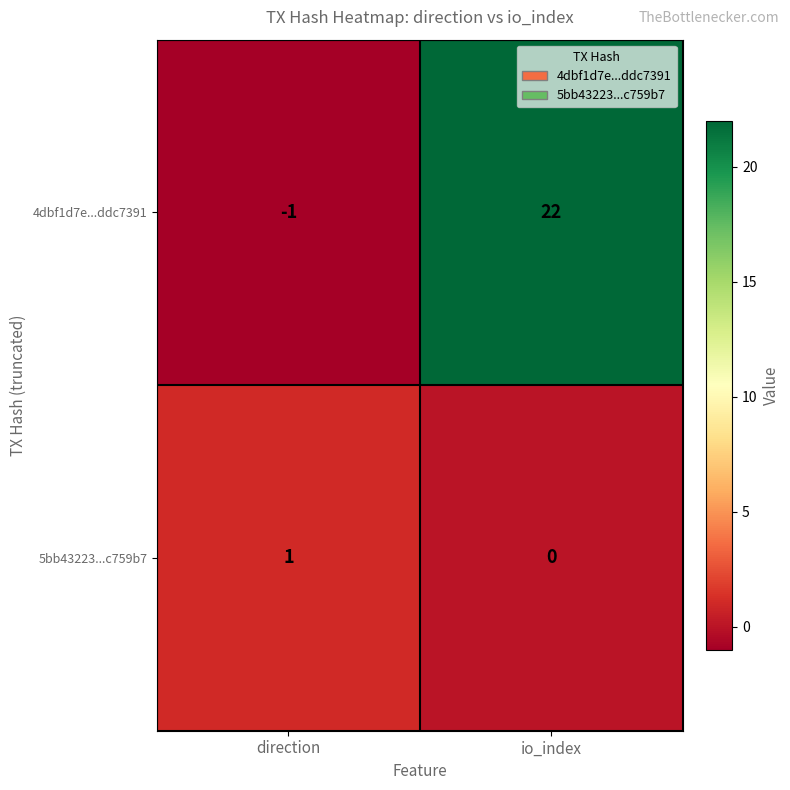

Rank the series at direction from lowest to highest value.

4dbf1d7e...ddc7391, 5bb43223...c759b7